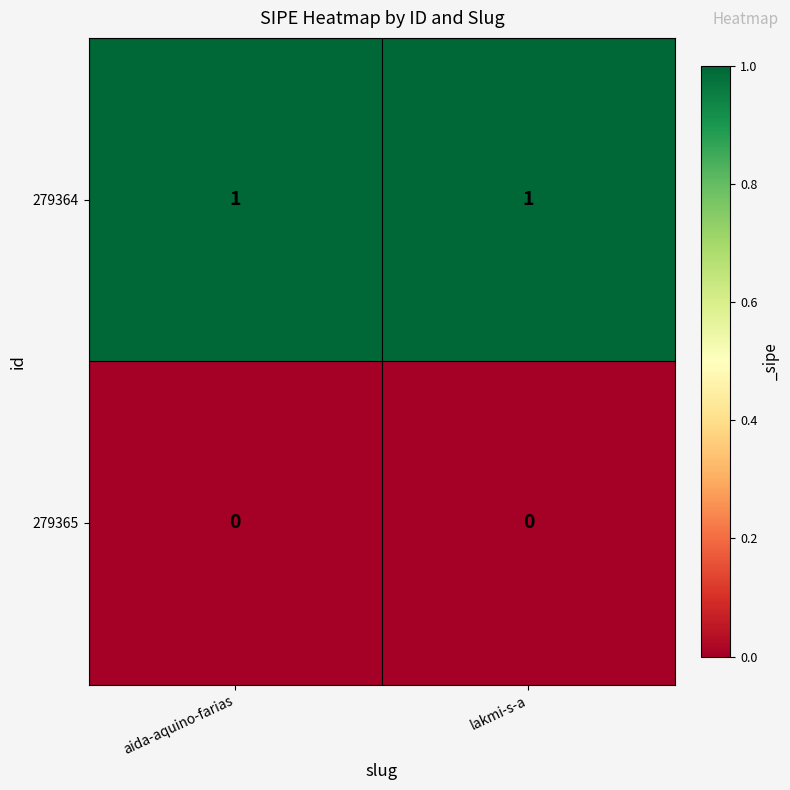

Which series has the largest total across all categories?

279364